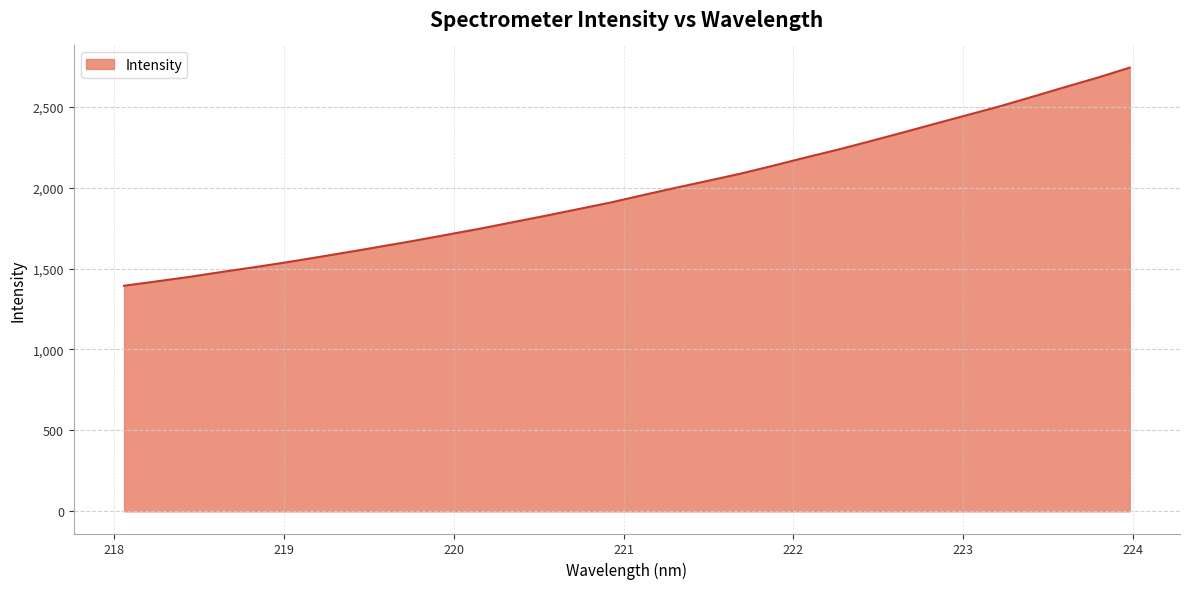

What is the minimum value shown in the chart?

1393.6